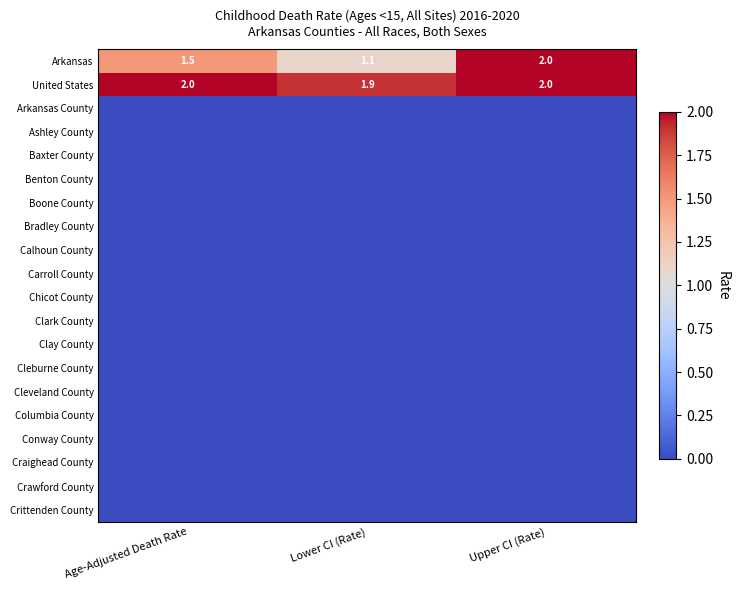

How many data points does each series have?

3